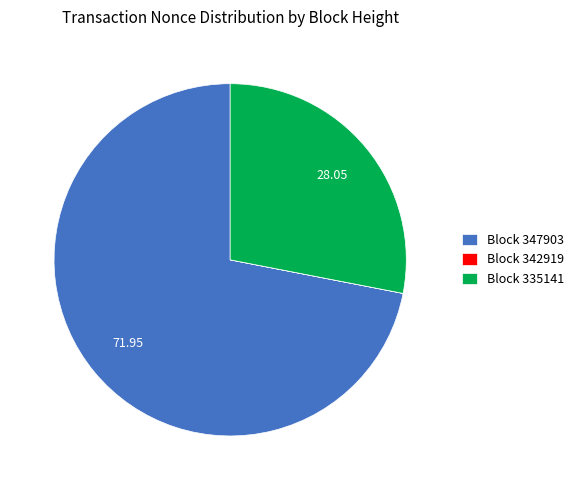

Which category accounts for the majority?

Block 347903